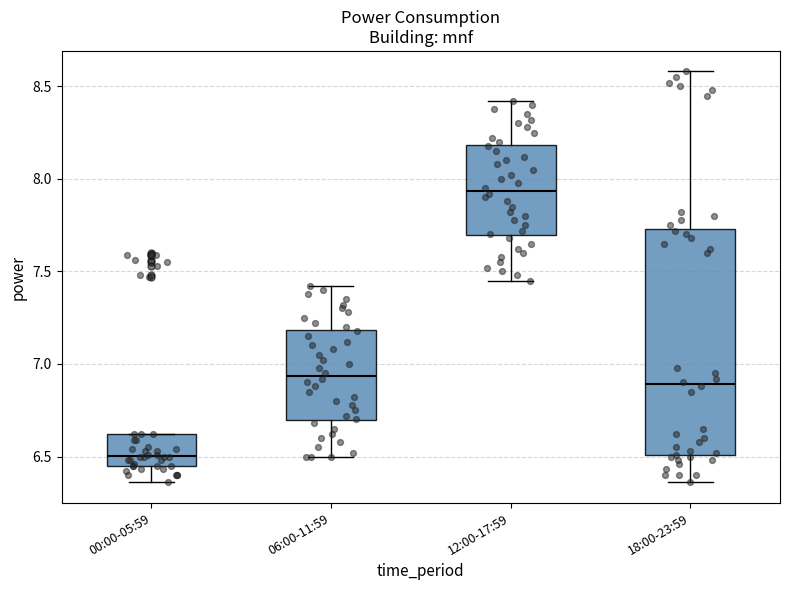

Reading left to right, transcribe this box plot: for each box, give where its median line is, the range the box spans, and where its two whiskers end, as read against the y-axis. The values are not printed on the chart, so give them approximately, as read against the axis.

00:00-05:59: median 6.50, box 6.45 to 6.60, whiskers 6.35 to 6.60
06:00-11:59: median 6.95, box 6.70 to 7.20, whiskers 6.50 to 7.40
12:00-17:59: median 7.95, box 7.70 to 8.20, whiskers 7.45 to 8.40
18:00-23:59: median 6.90, box 6.50 to 7.75, whiskers 6.35 to 8.60